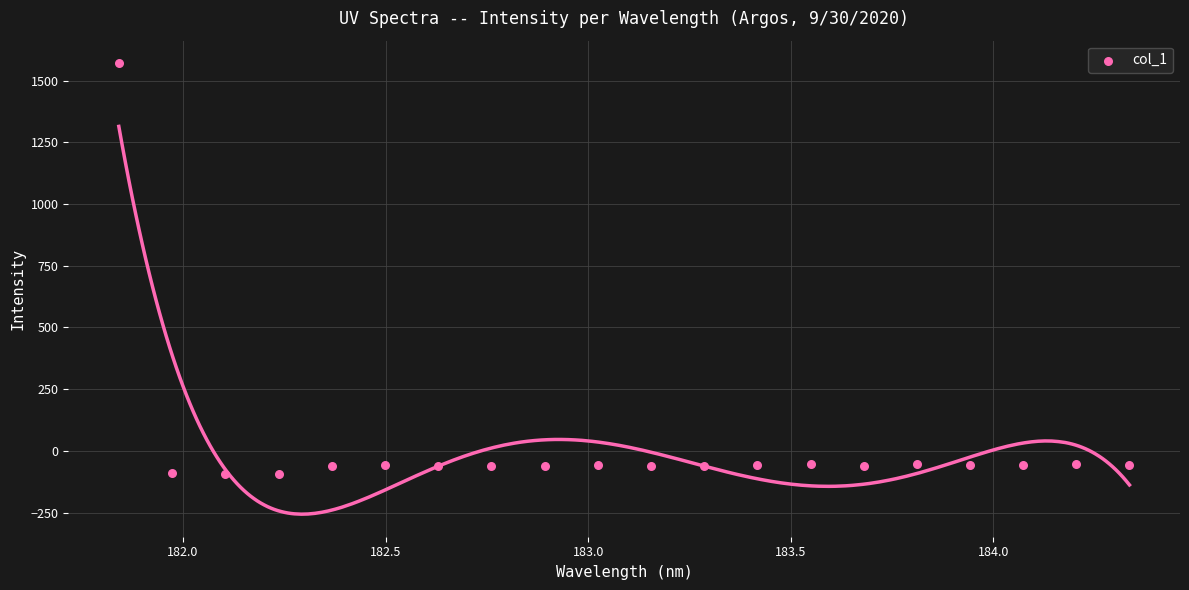

What is the range of Y values (max minus min)?

1665.8